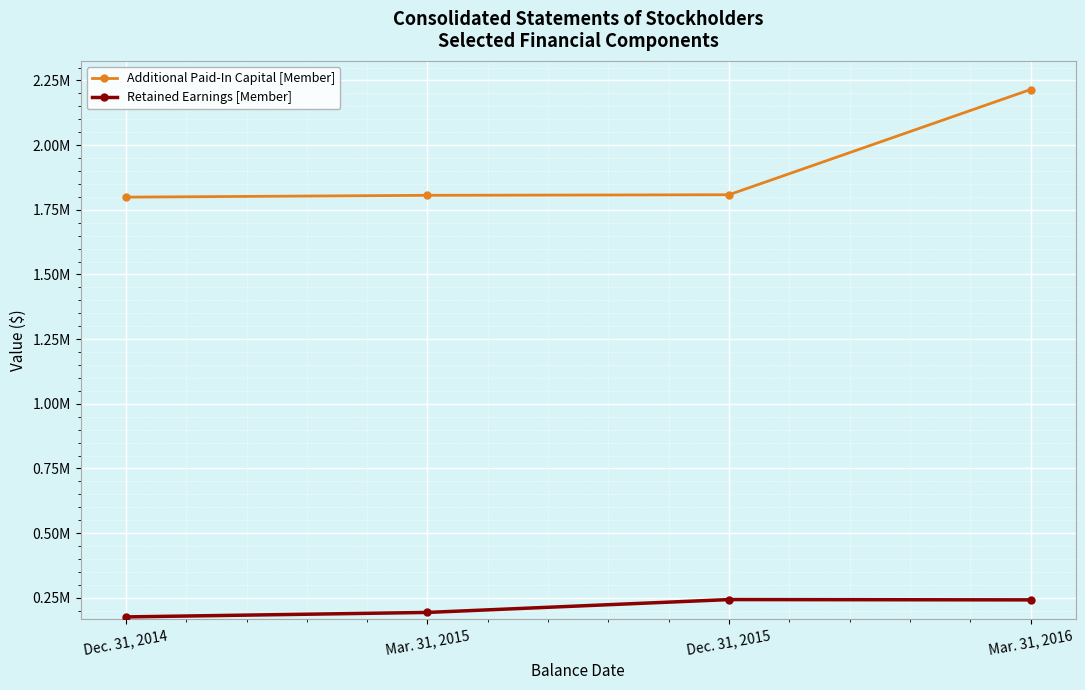

Is it true that Additional Paid-In Capital [Member] equals 2655960 at Dec. 31, 2015?

False